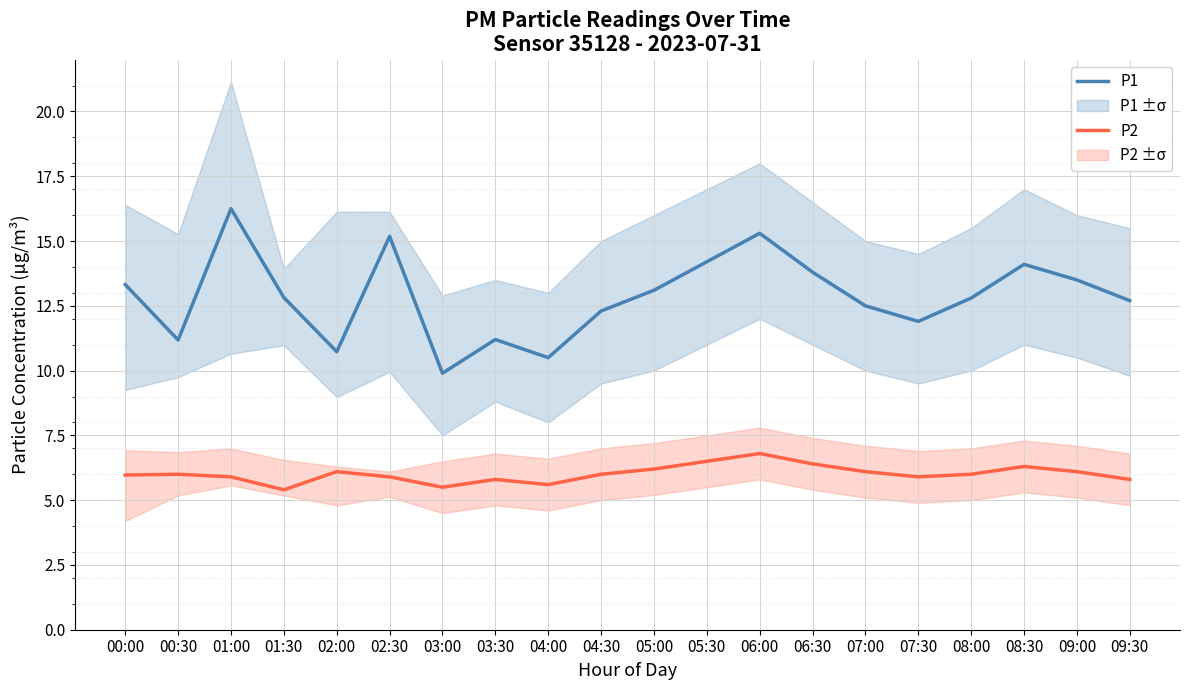

Is it true that P2 equals 4.2 at 09:00?

False